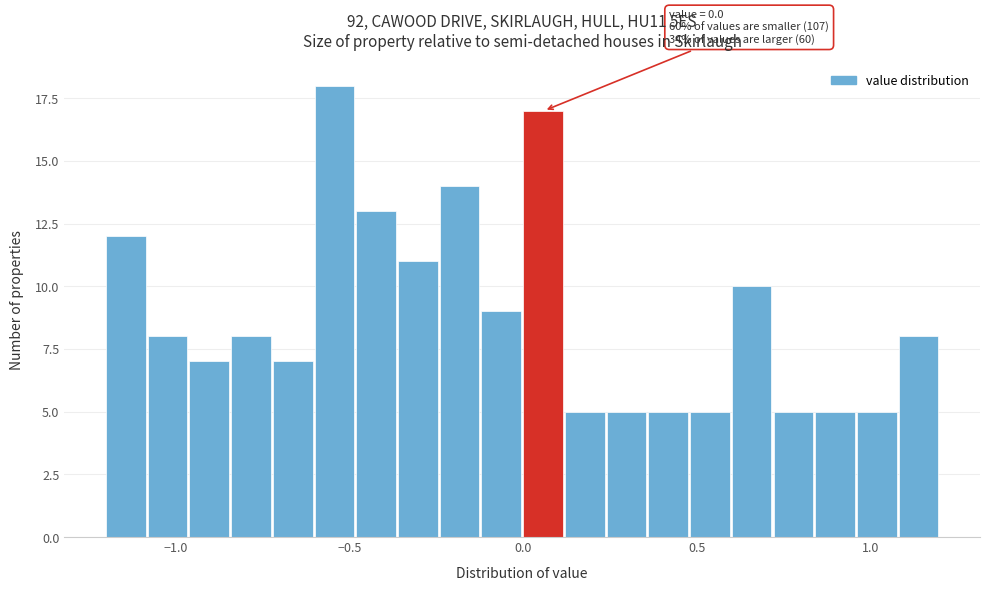

Around what value on the x-axis is the tallest bar? Give the approximate position of its centre, as read against the axis.

-0.55